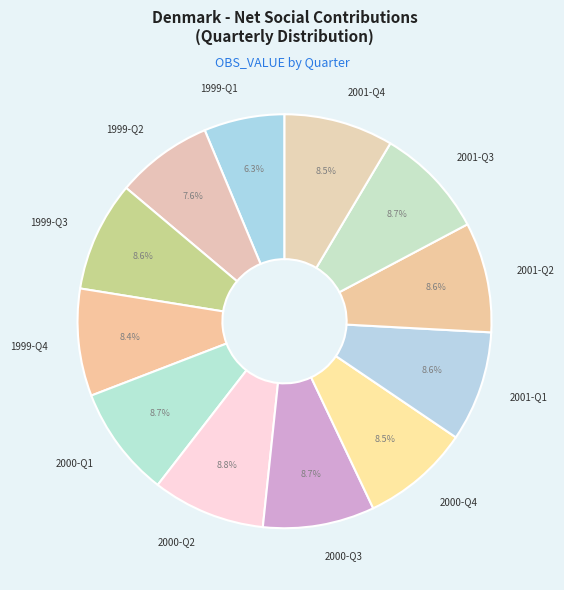

How many slices are in this pie chart?

12